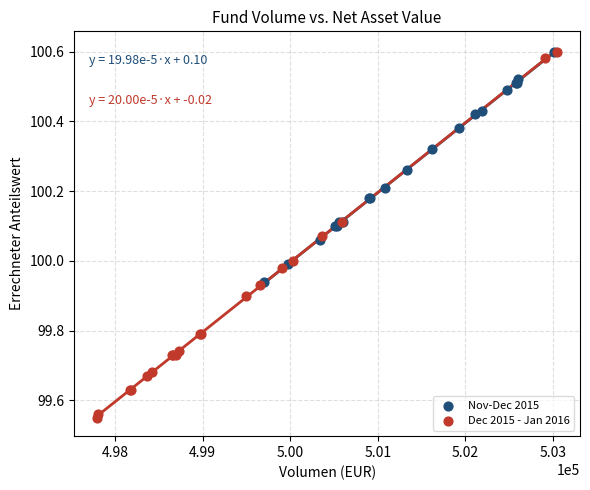

Which series reaches the minimum Y coordinate?

Dec 2015 - Jan 2016